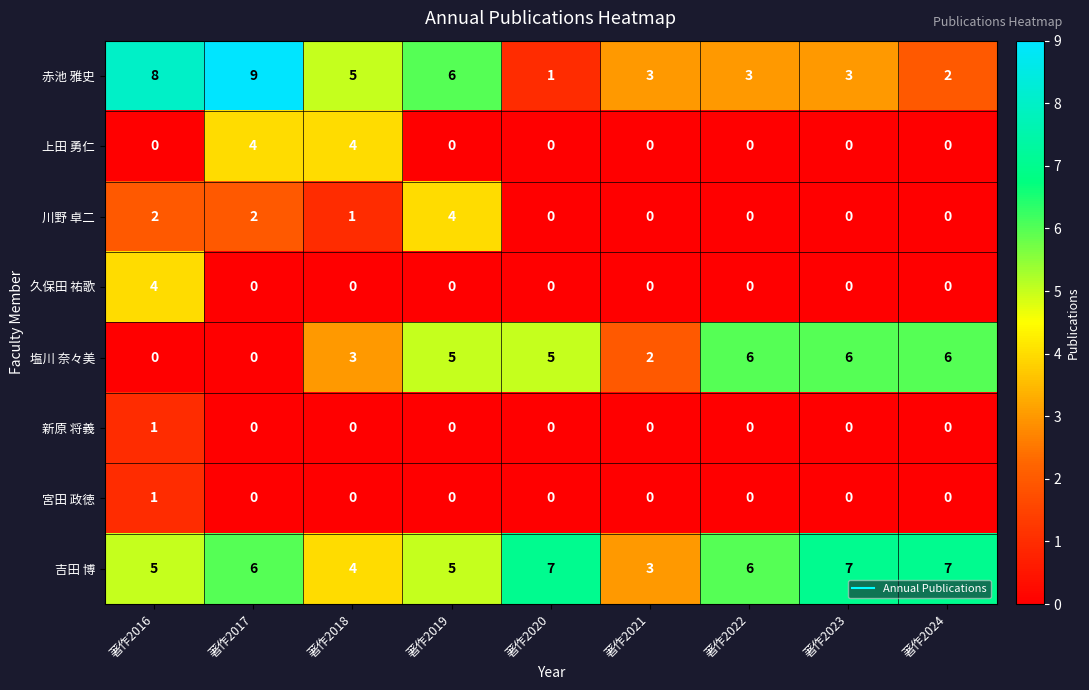

Is it true that 塩川 奈々美 equals 0 at 著作2016?

True